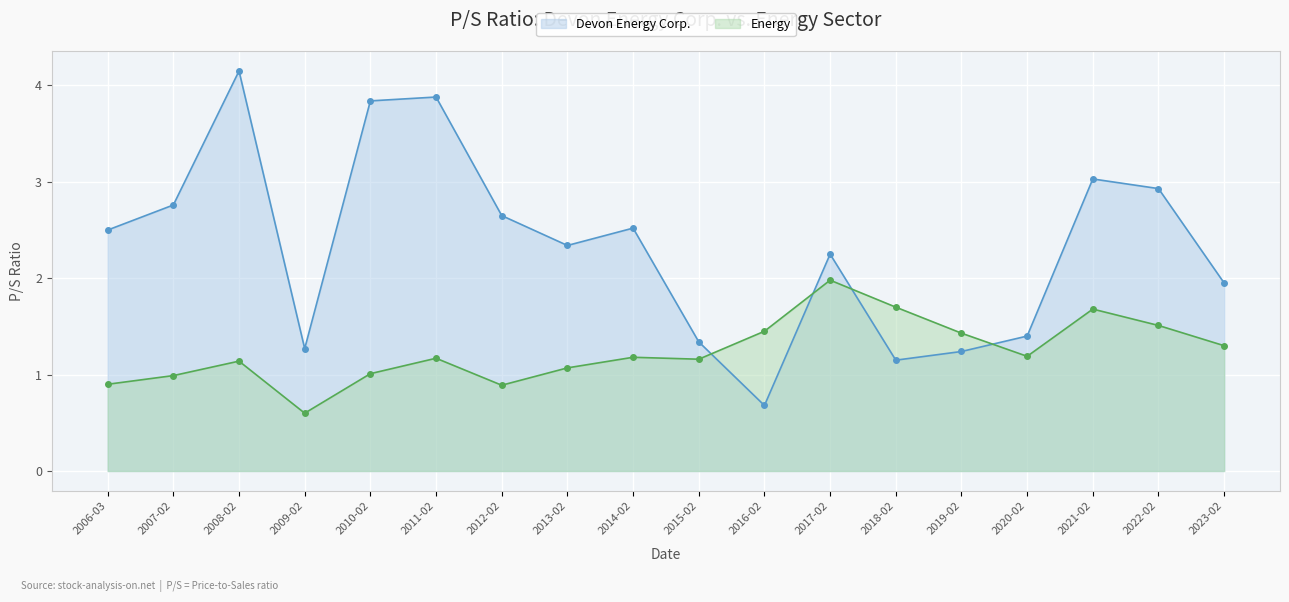

At which label does Devon Energy Corp. reach its minimum?

2016-02